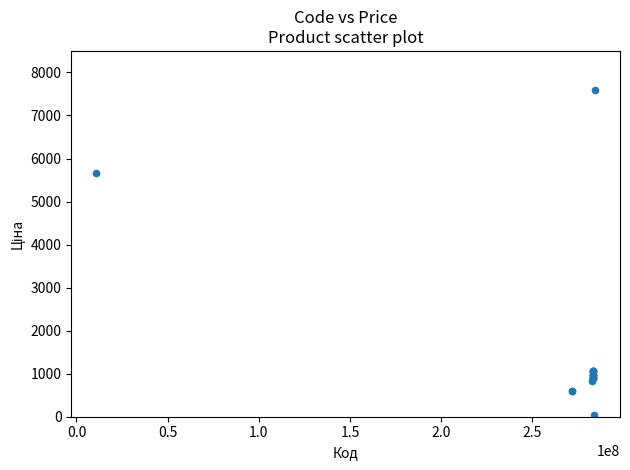

What Y value in the scatter plot is closest to 3814?

5673.8